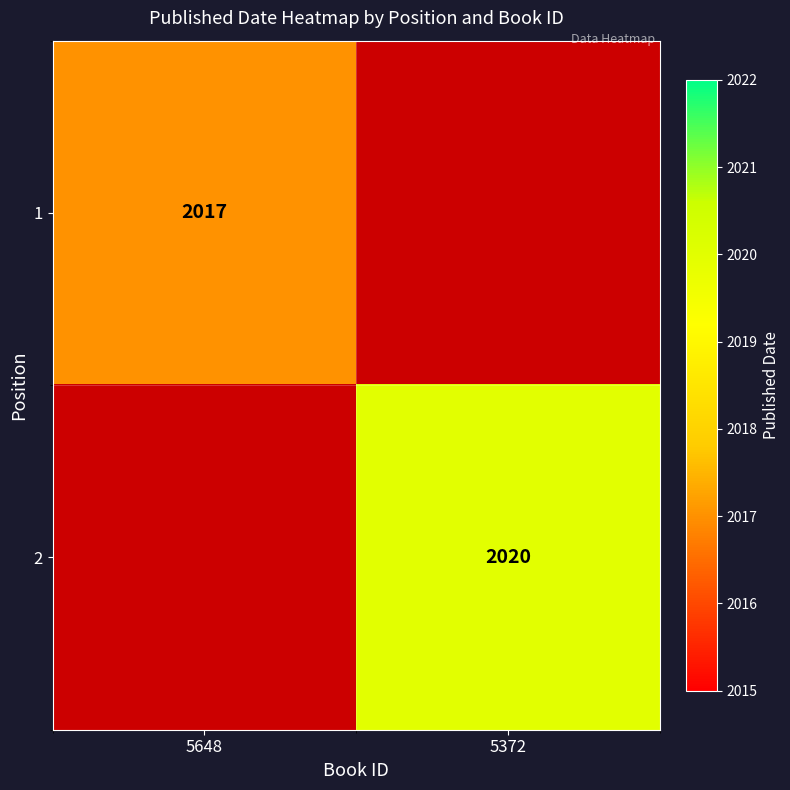

True or false: 2 has a value of 871 at 5372.

False